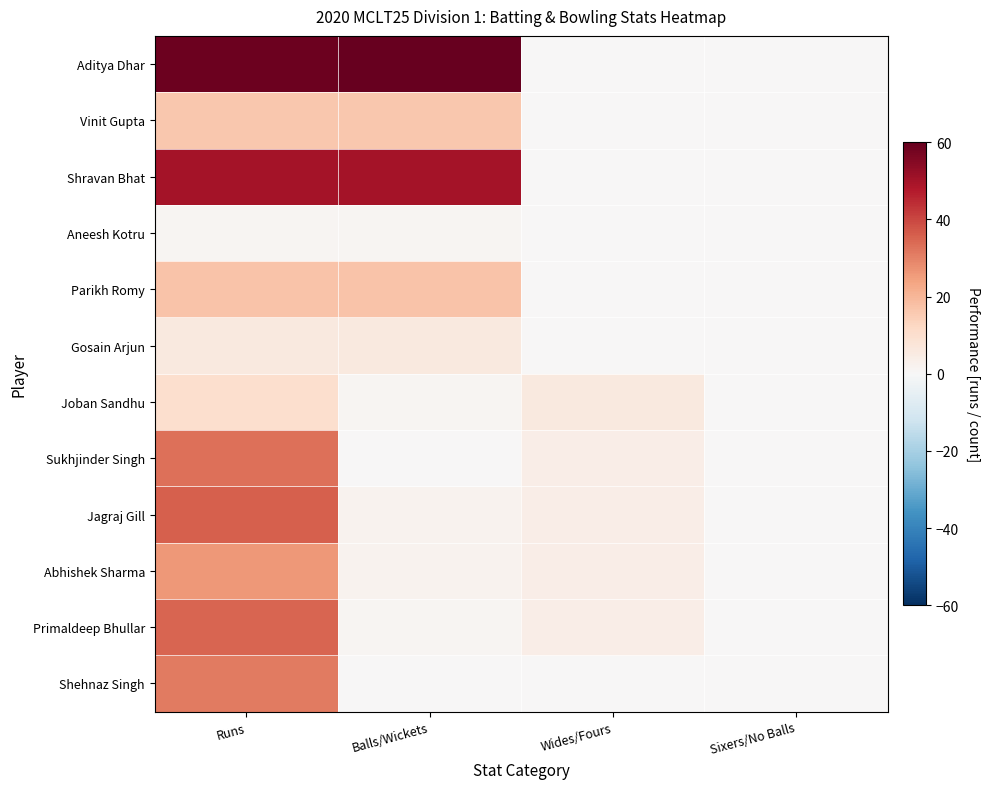

Reading right to left, list all the values displayed in this chart.

Aditya Dhar: Sixers/No Balls=0	Wides/Fours=0	Balls/Wickets=60	Runs=59
Vinit Gupta: Sixers/No Balls=0	Wides/Fours=0	Balls/Wickets=16	Runs=16
Shravan Bhat: Sixers/No Balls=0	Wides/Fours=0	Balls/Wickets=50	Runs=50
Aneesh Kotru: Sixers/No Balls=0	Wides/Fours=0	Balls/Wickets=1	Runs=1
Parikh Romy: Sixers/No Balls=0	Wides/Fours=0	Balls/Wickets=17	Runs=17
Gosain Arjun: Sixers/No Balls=0	Wides/Fours=0	Balls/Wickets=6	Runs=6
Joban Sandhu: Sixers/No Balls=0	Wides/Fours=6	Balls/Wickets=1	Runs=10
Sukhjinder Singh: Sixers/No Balls=0	Wides/Fours=4	Balls/Wickets=0	Runs=33
Jagraj Gill: Sixers/No Balls=0	Wides/Fours=4	Balls/Wickets=2	Runs=36
Abhishek Sharma: Sixers/No Balls=0	Wides/Fours=4	Balls/Wickets=2	Runs=26
Primaldeep Bhullar: Sixers/No Balls=0	Wides/Fours=4	Balls/Wickets=1	Runs=35
Shehnaz Singh: Sixers/No Balls=0	Wides/Fours=0	Balls/Wickets=0	Runs=31